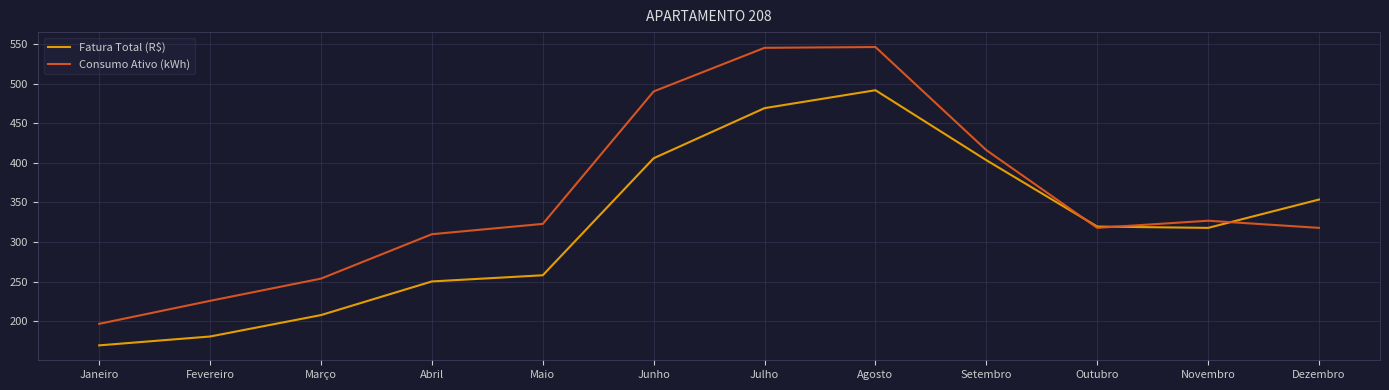

How many lines are shown in the chart?

2